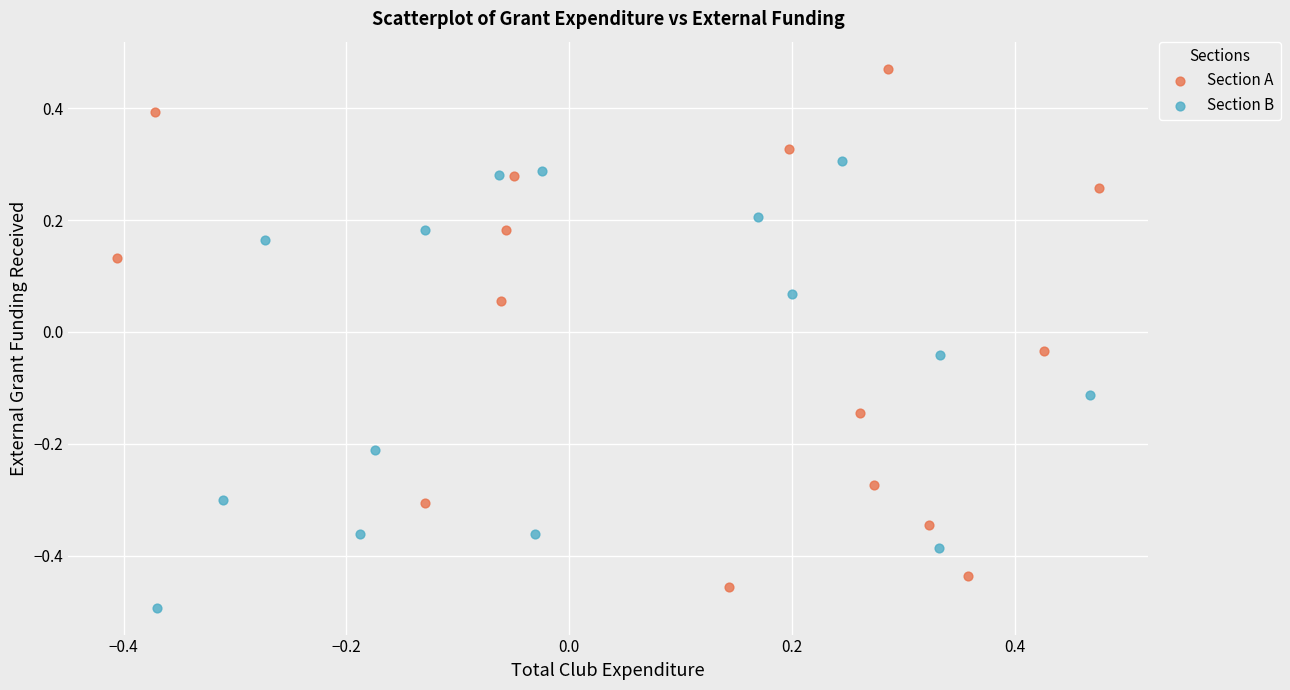

Which series has the widest spread of Y values?

Section A